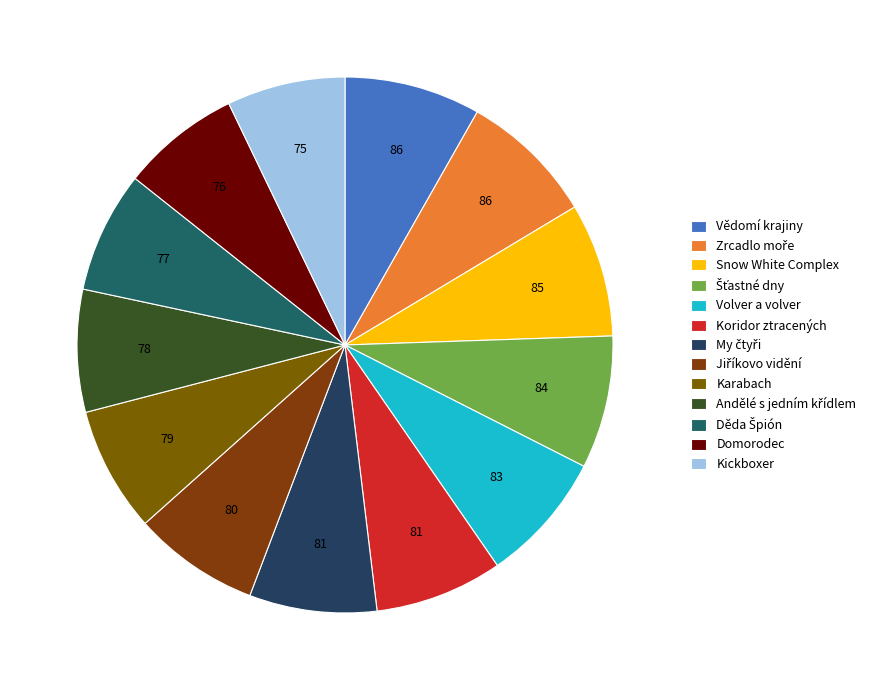

How many slices are in this pie chart?

13